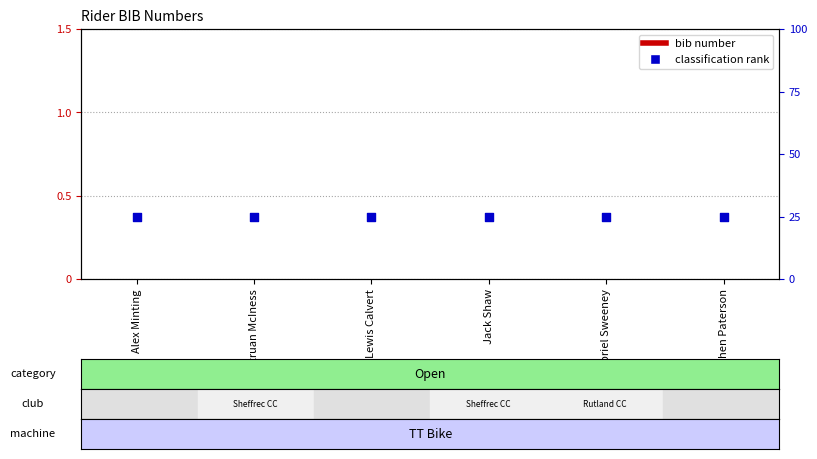

Which series reaches the minimum Y coordinate?

bib number